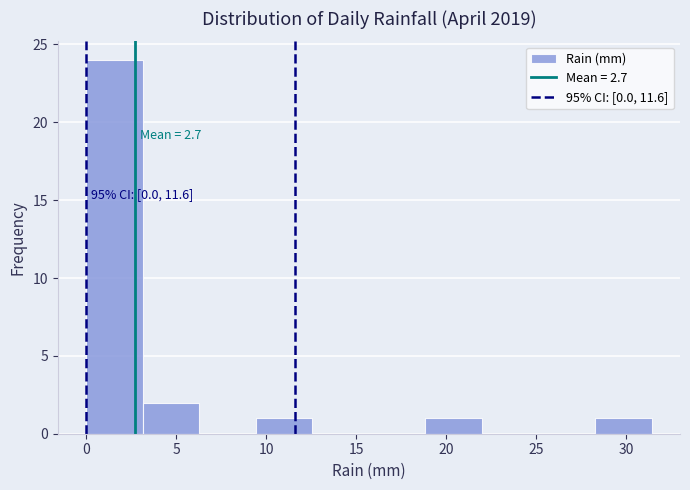

Which range on the x-axis has the tallest bar?

0.0 to 3.0